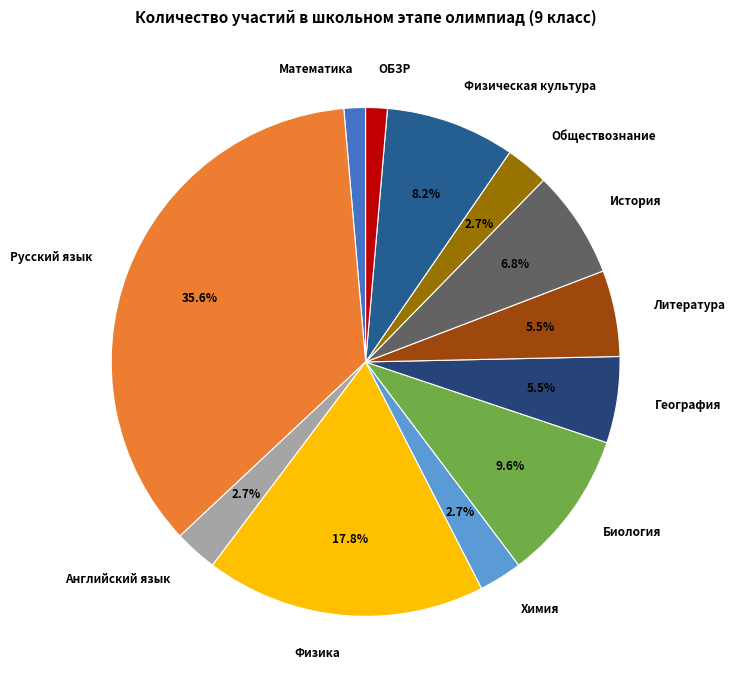

To the nearest percent, what is the difference between the largest and smallest slice percentages?

34%